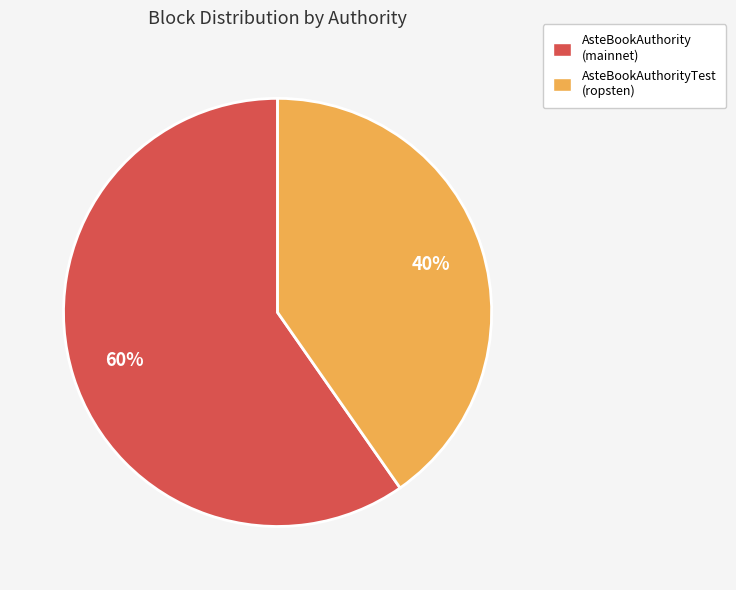

Is there any slice that represents more than half of the pie?

Yes